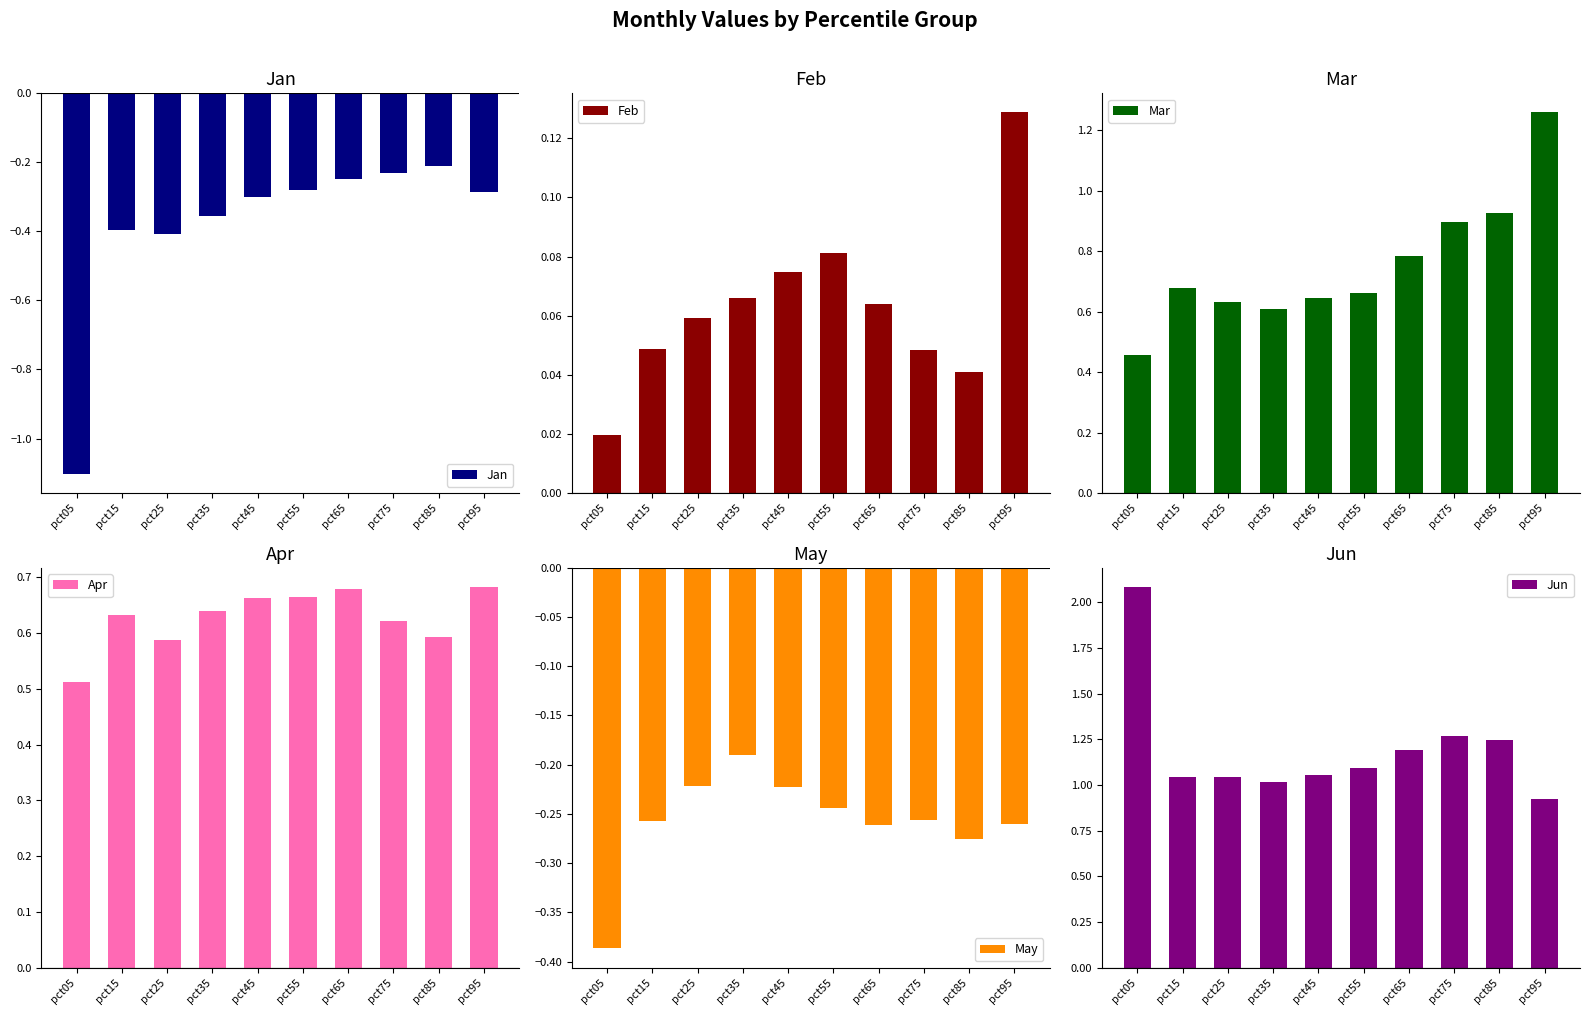

What are all the series names shown in the legend?

Jan, Feb, Mar, Apr, May, Jun